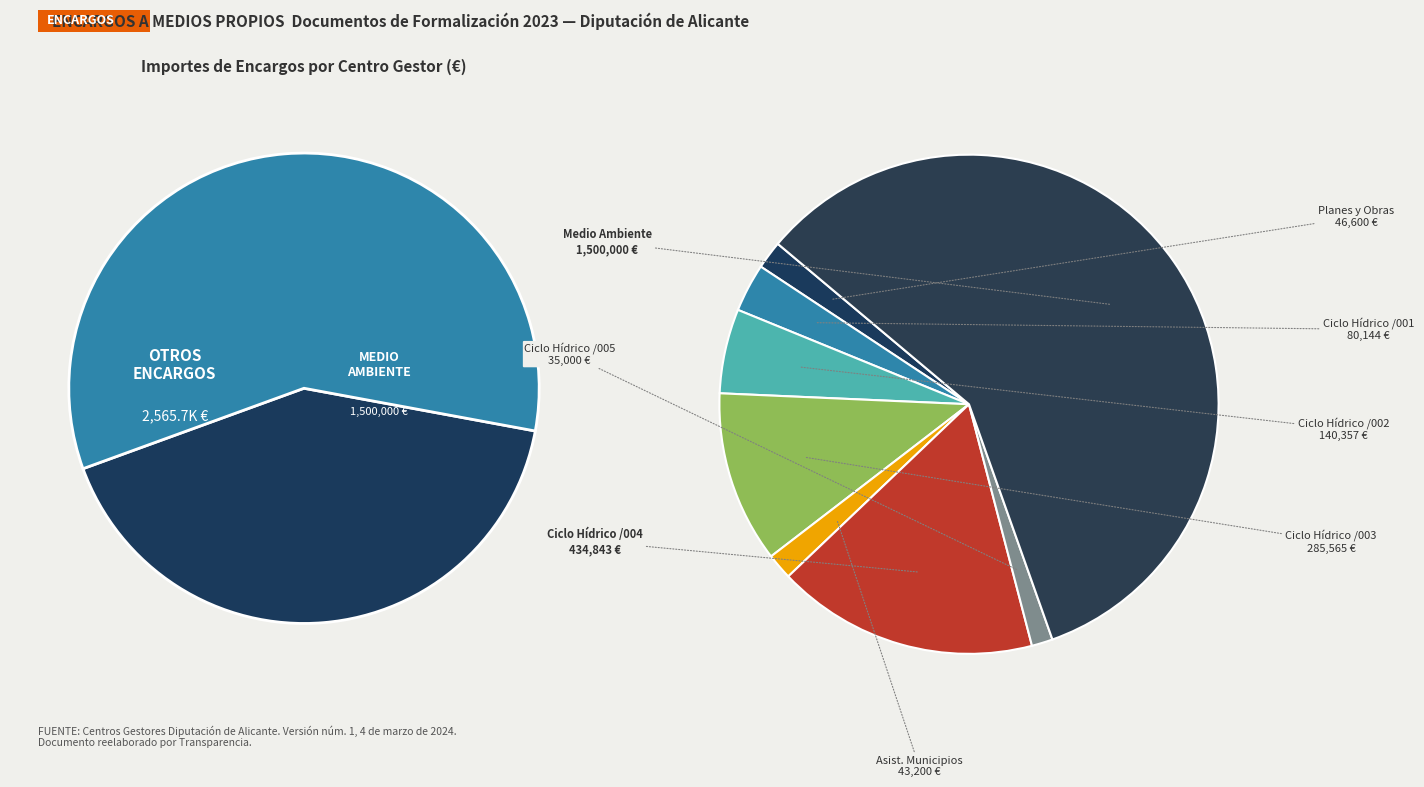

To the nearest percent, what is the difference between the largest and smallest slice percentages?

57%